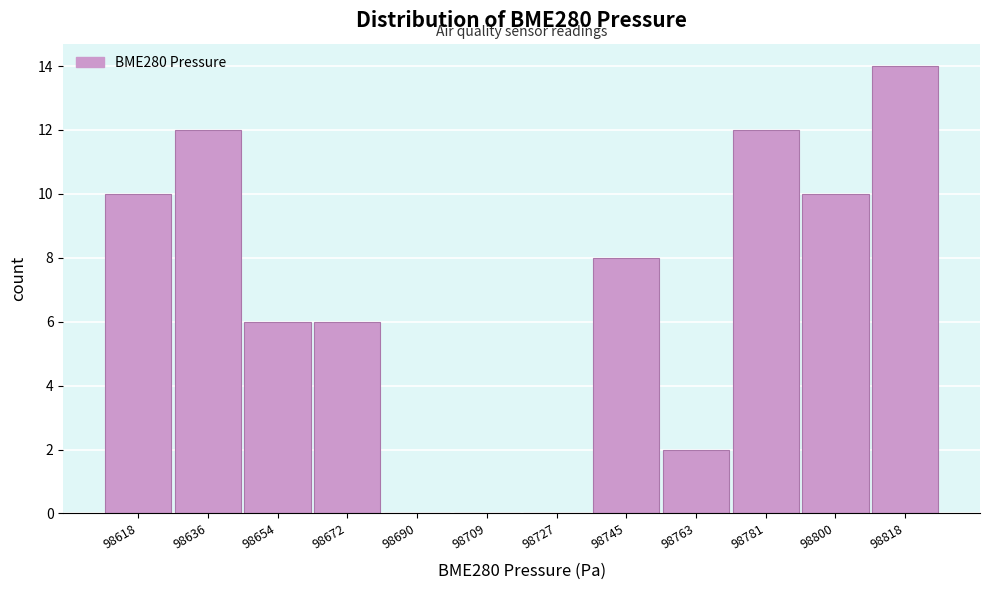

Reading left to right, list all the values displayed in this chart.

98618=10	98636=12	98654=6	98672=6	98690=0	98709=0	98727=0	98745=8	98763=2	98781=12	98800=10	98818=14